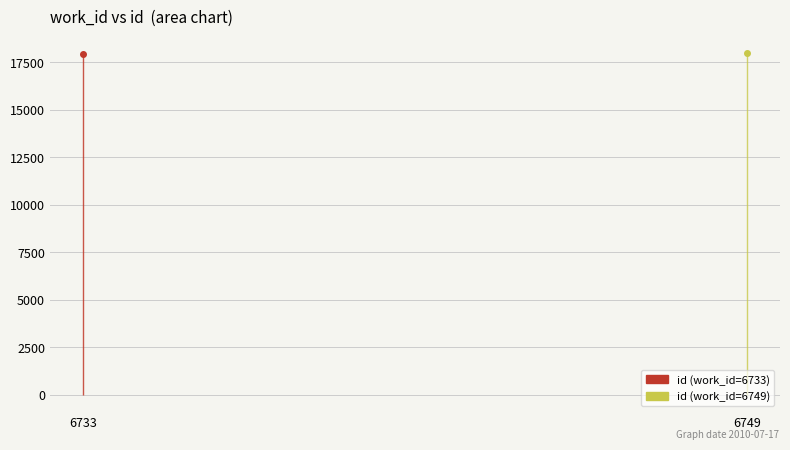

True or false: id (work_id=6733) has a value of 10987 at 0.

False